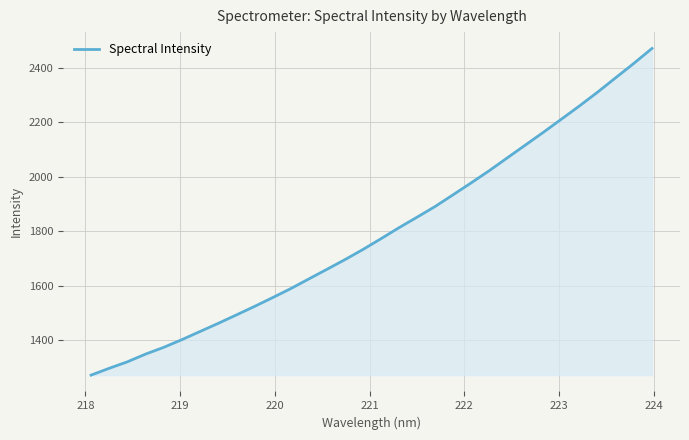

What is the difference between the maximum and minimum values?

1198.9